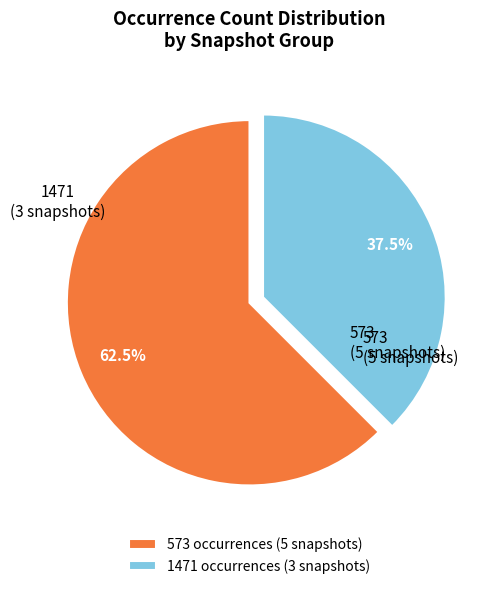

Does any single category account for the majority?

Yes